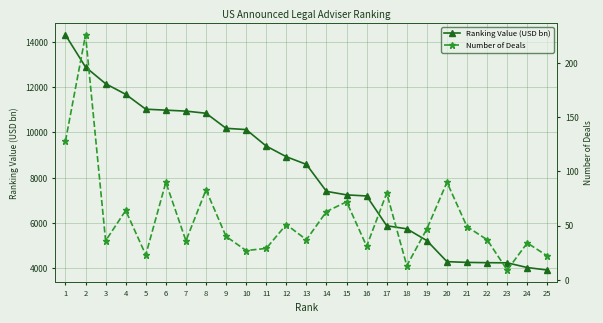

What is the difference between the maximum and minimum values in the Ranking Value (USD bn) series?

10378.5